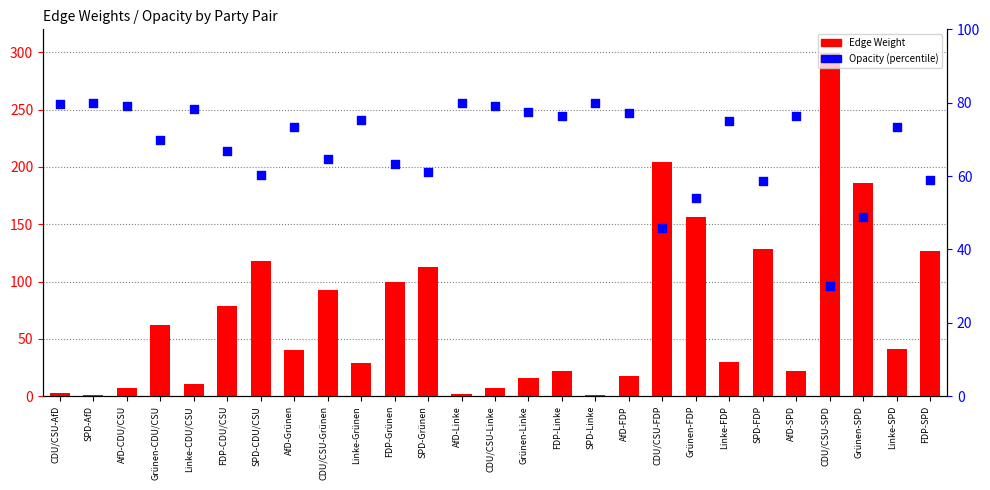

Which series has the largest total across all categories?

Edge Weight